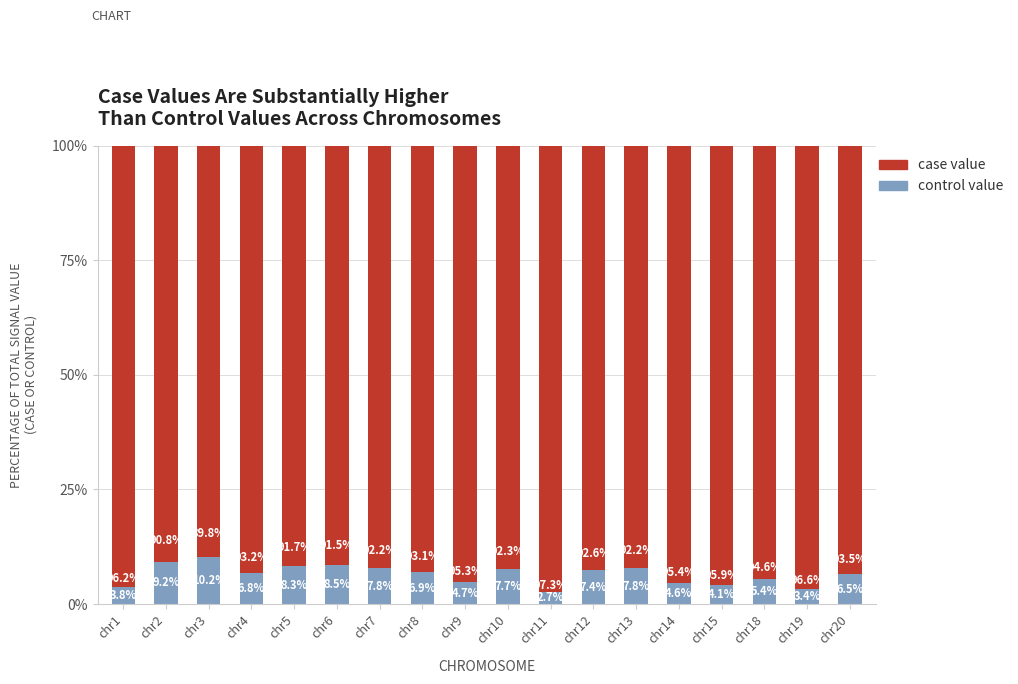

Are the bars horizontal?

No